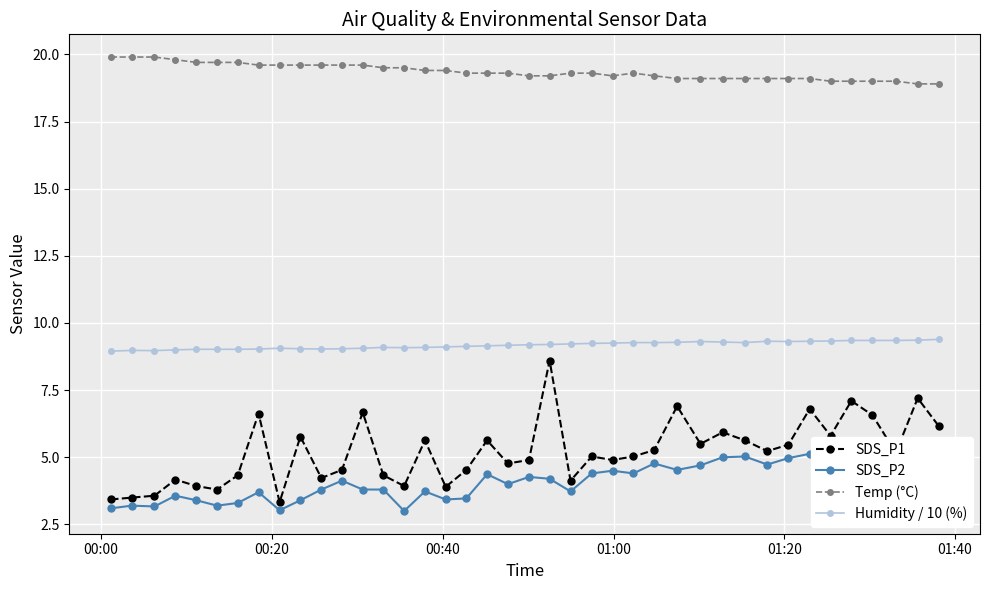

How many lines are shown in the chart?

4